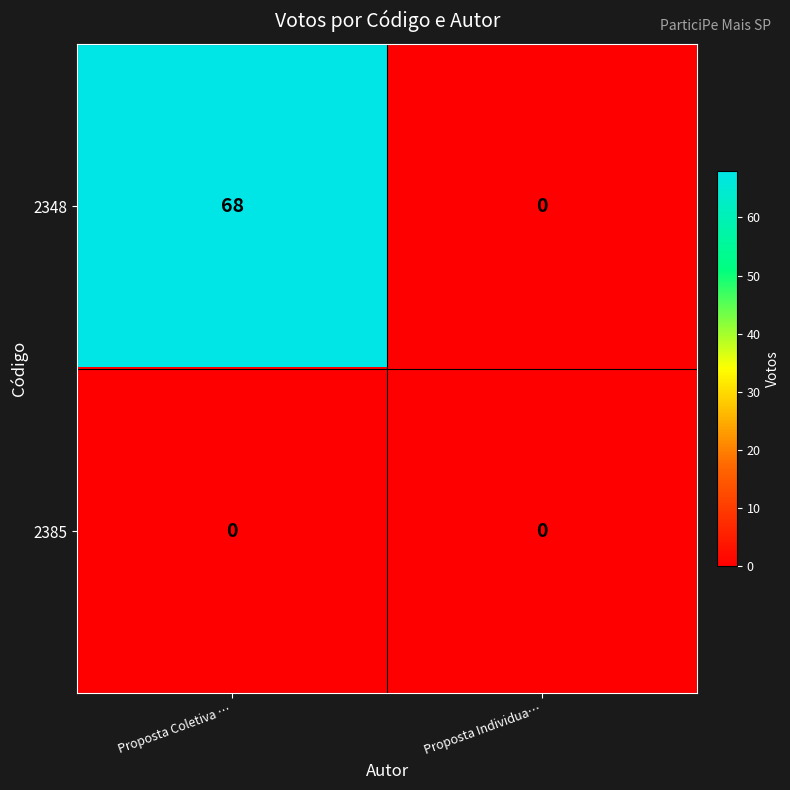

True or false: 2348 has a value of -24 at Proposta Individua….

False